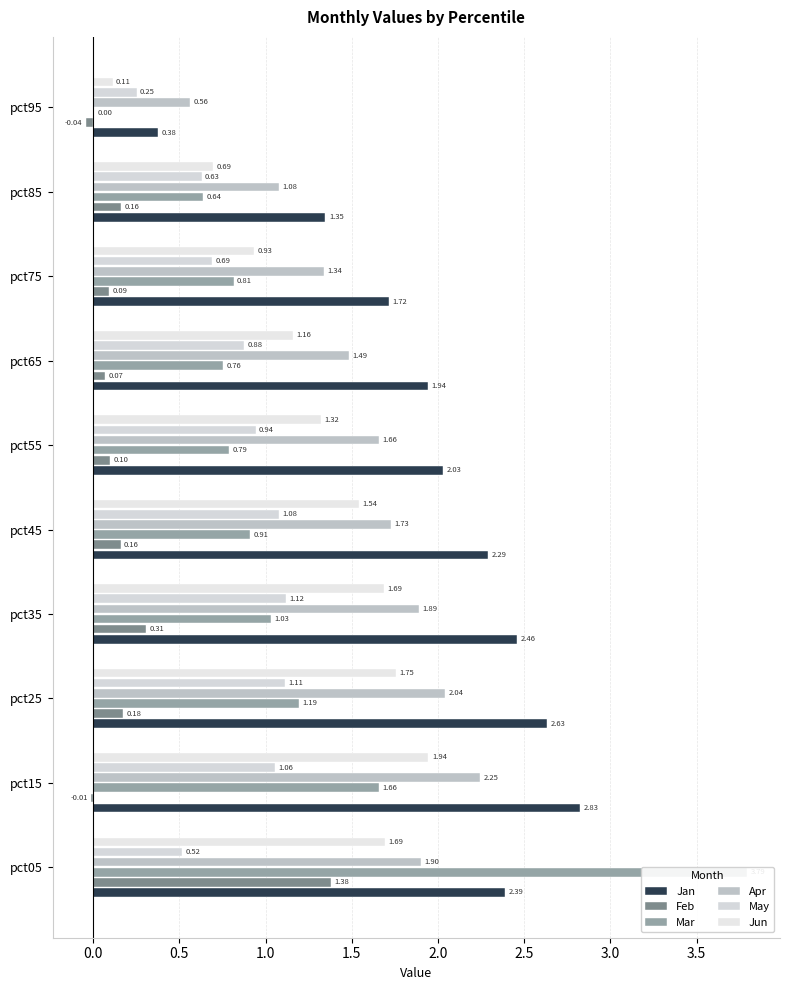

What is the lowest value of the May series?

0.3